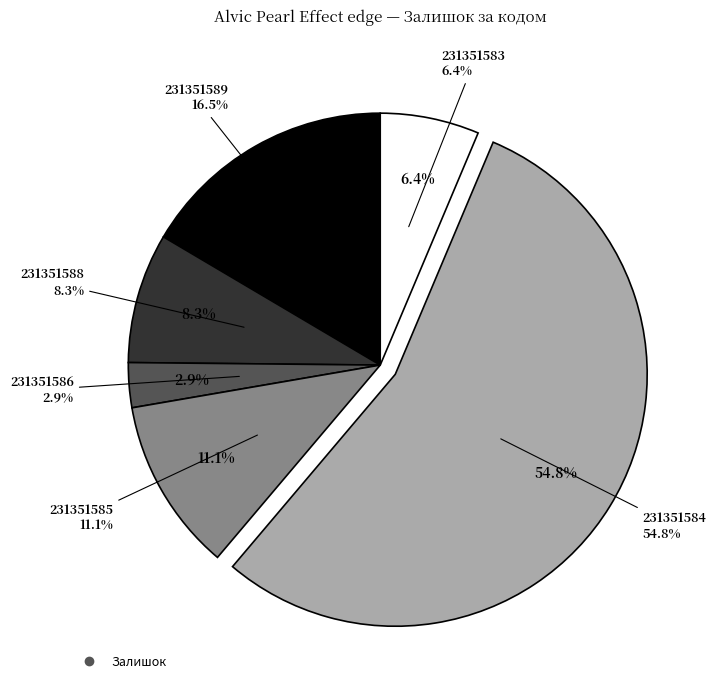

What is the largest slice in the pie chart?

231351584